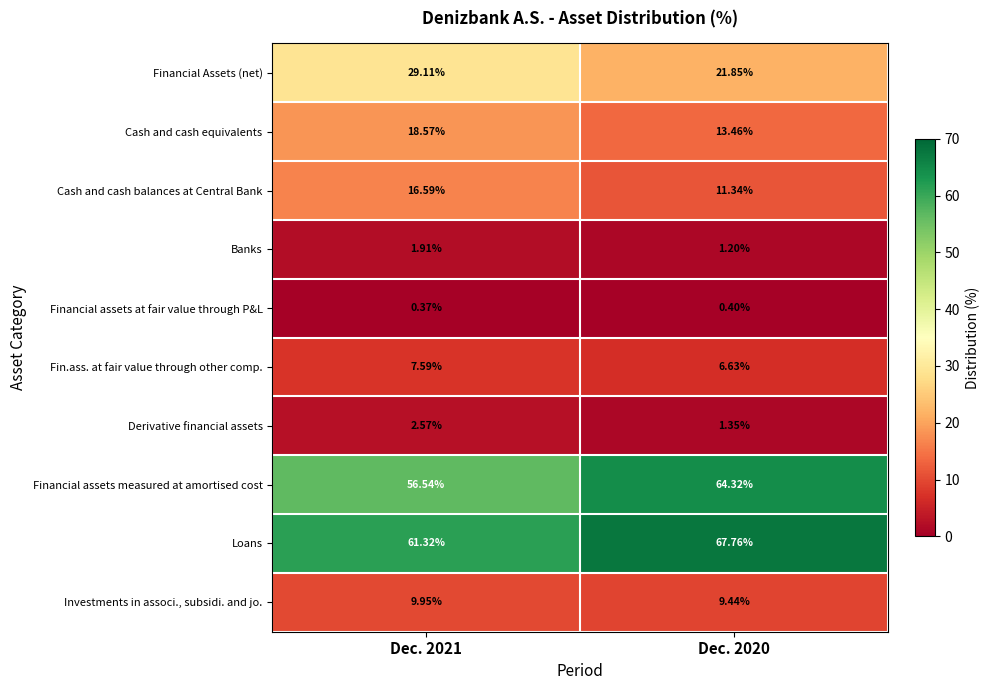

Is the value of Investments in associ., subsidi. and jo. at Dec. 2020 greater than the value of Derivative financial assets at Dec. 2020?

Yes